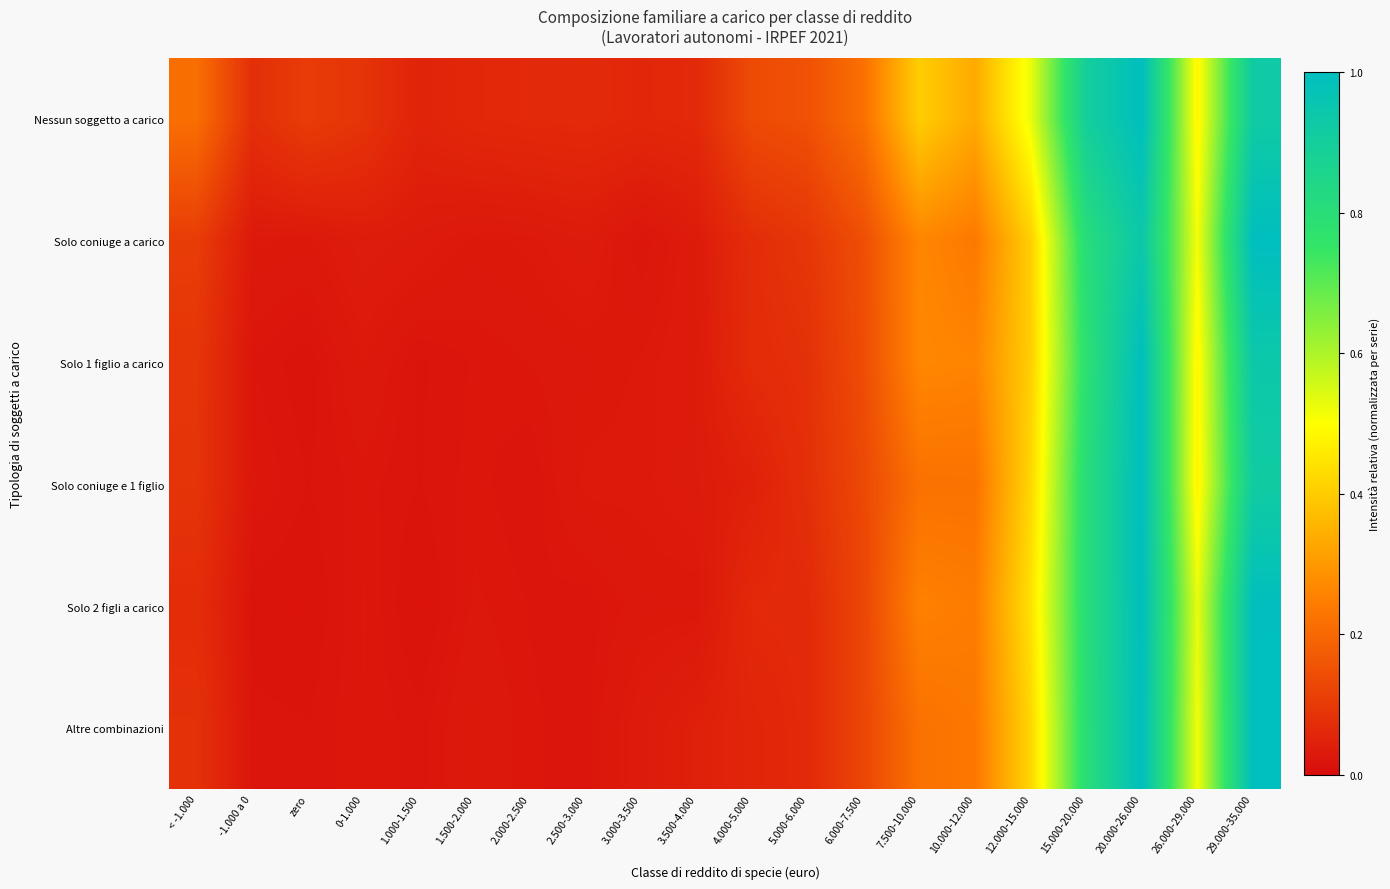

At how many categories does at least one series exceed 0?

20